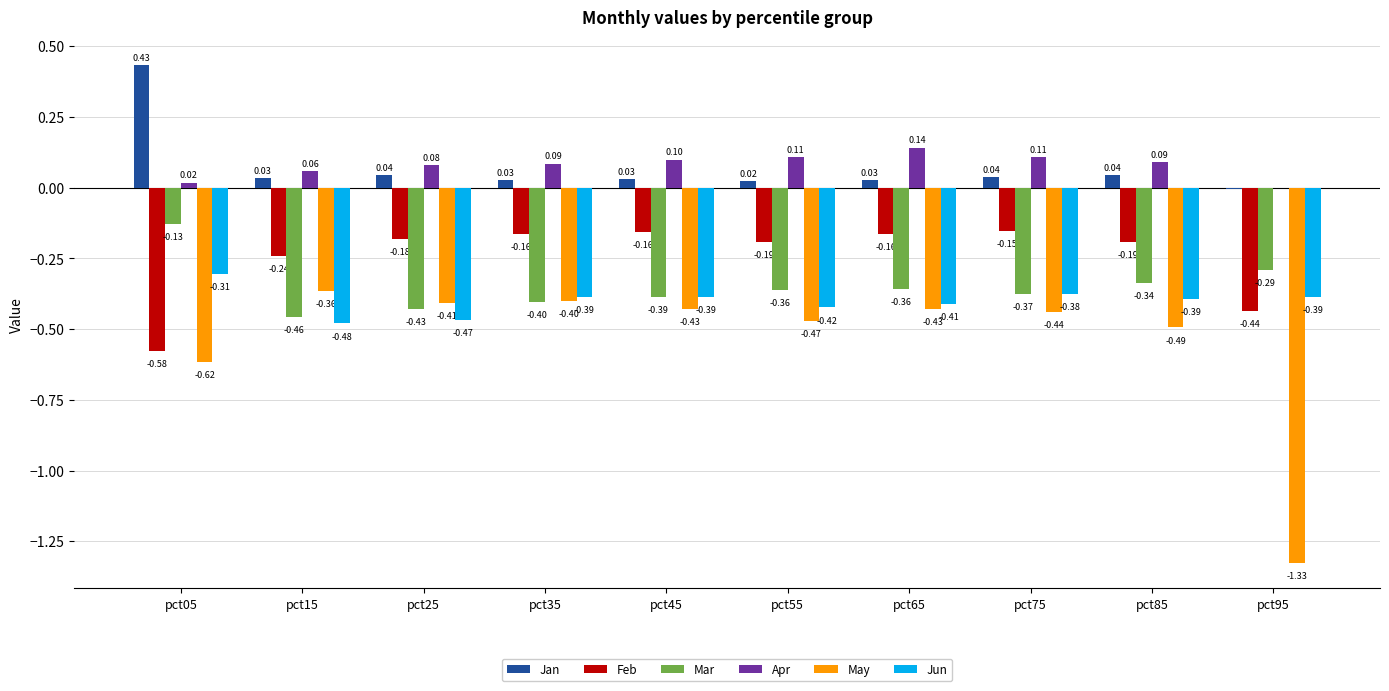

Which series has the largest total across all categories?

Apr